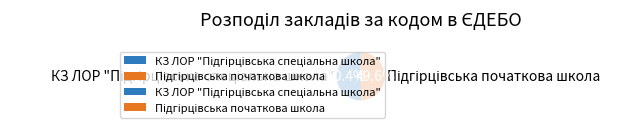

To the nearest percent, what is the average slice percentage?

50%